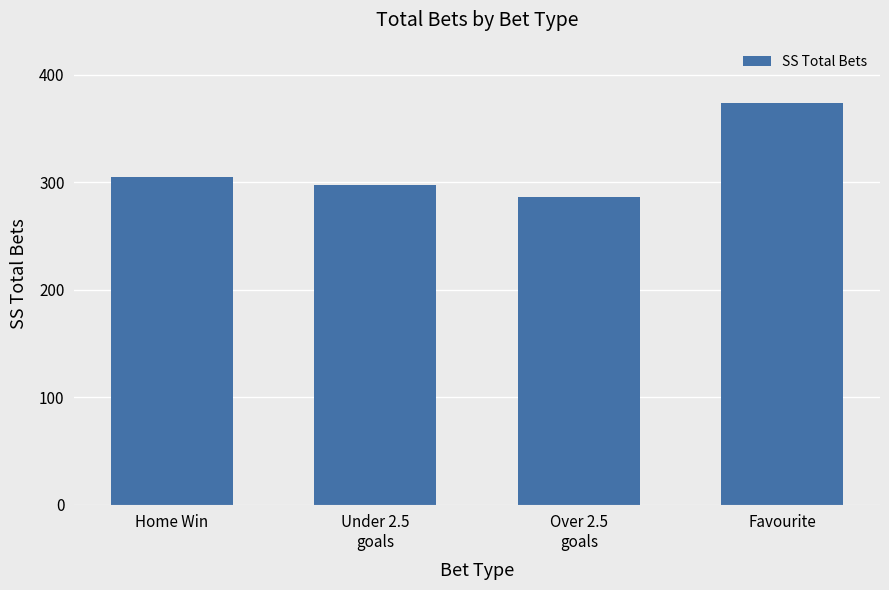

Reading left to right, extract all data points from this chart.

Home Win=304.7	Under 2.5
goals=297.5	Over 2.5
goals=286.0	Favourite=374.0